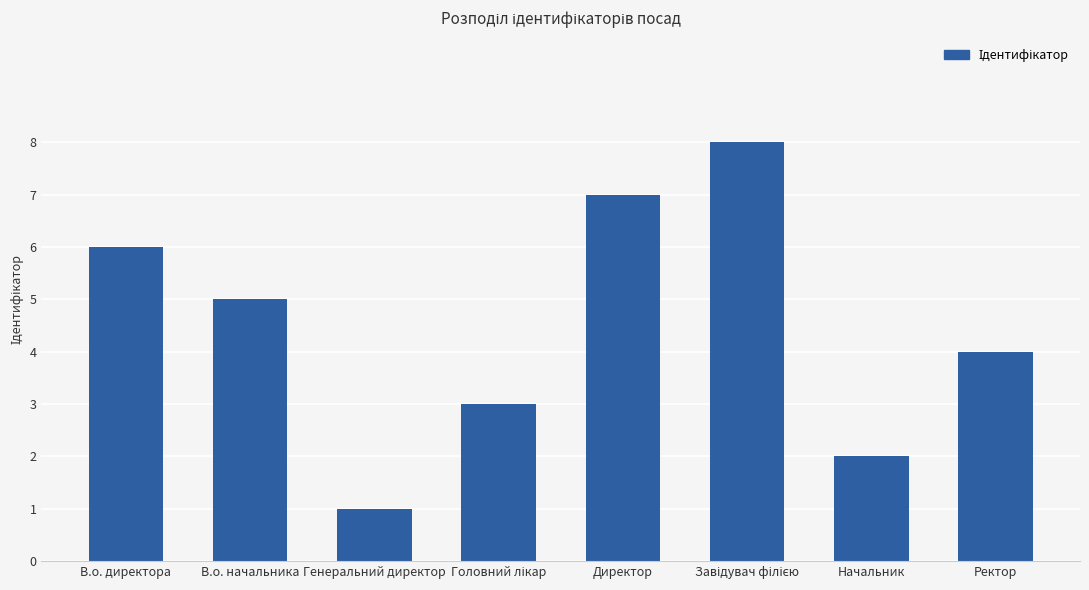

How many values are between 3 and 7?

5